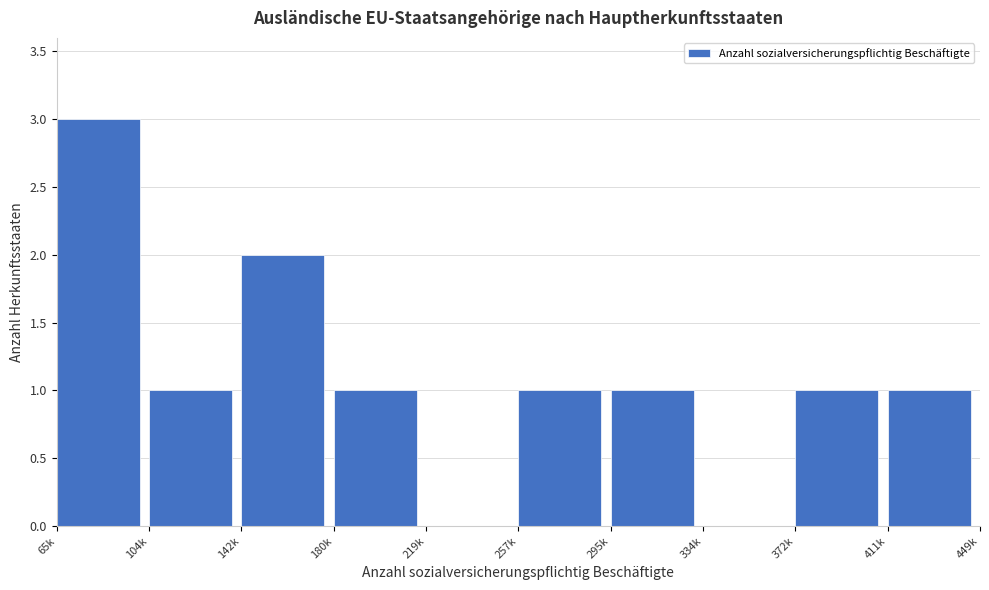

Reading right to left, extract all data points from this chart.

411k=1	372k=1	334k=0	295k=1	257k=1	219k=0	180k=1	142k=2	104k=1	65k=3